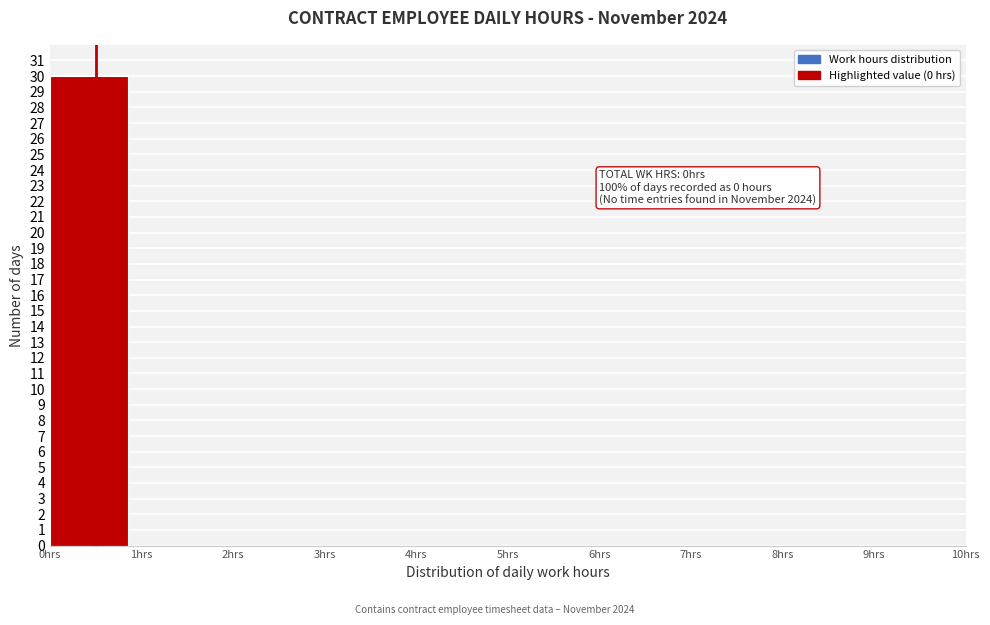

Over which range of the x-axis is the bar tallest?

0 to 1